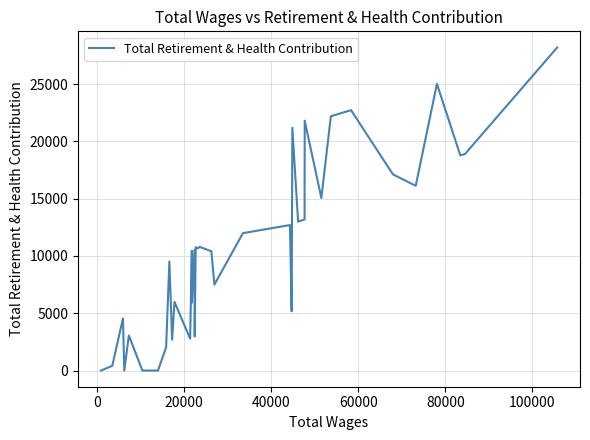

Count the number of categories in the chart.

39